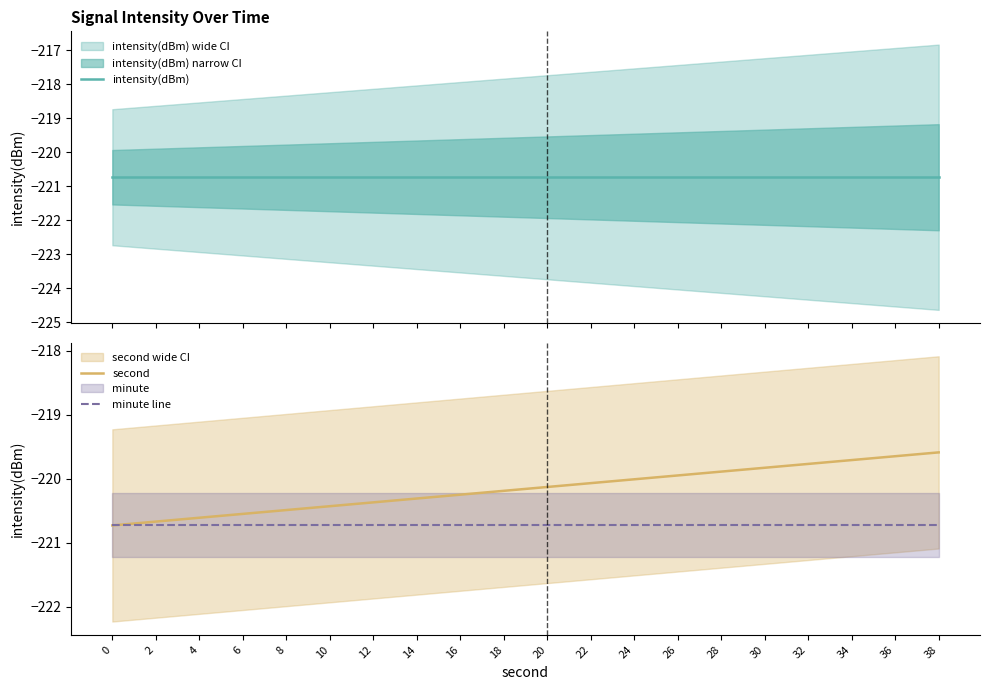

True or false: intensity(dBm) has more than 0 points higher than both neighbors.

False